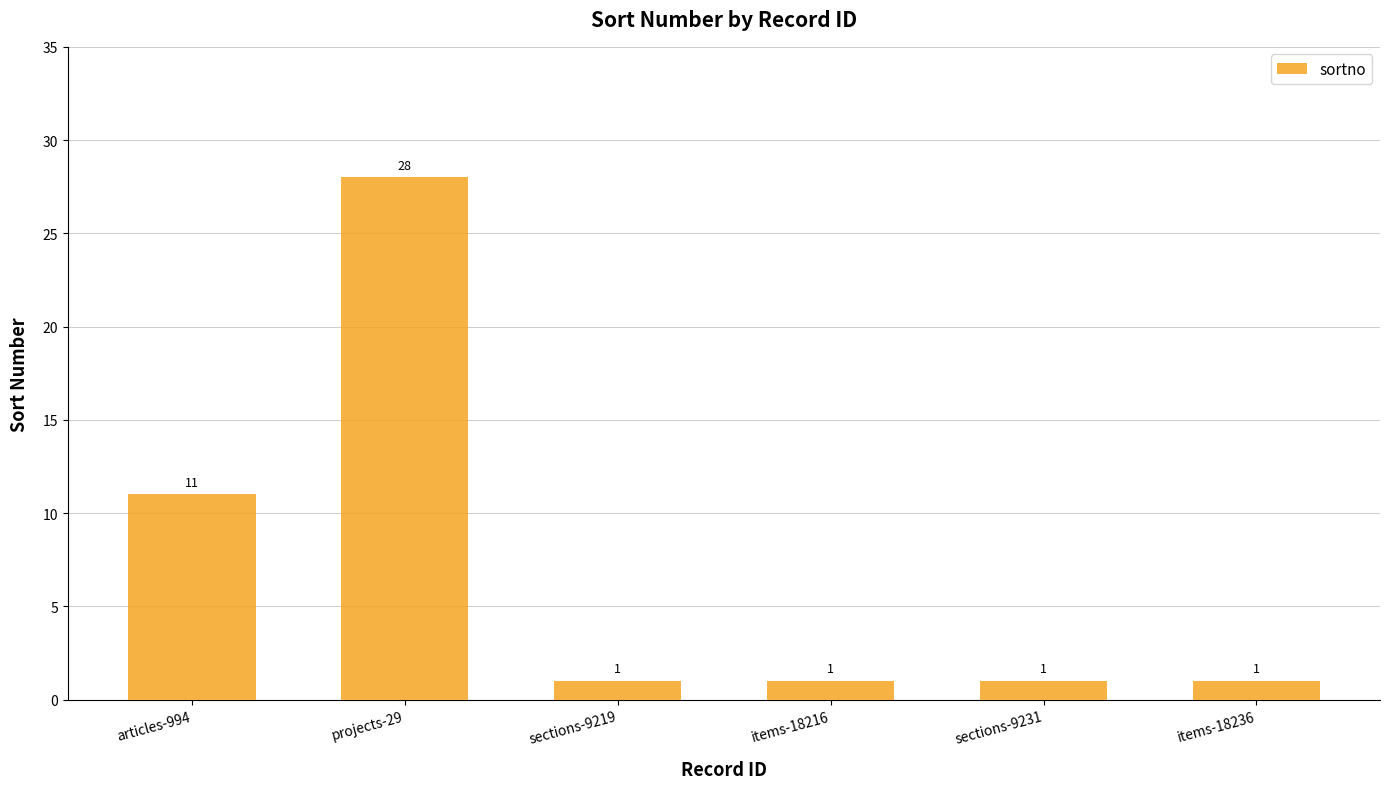

What is the minimum value shown in the chart?

1